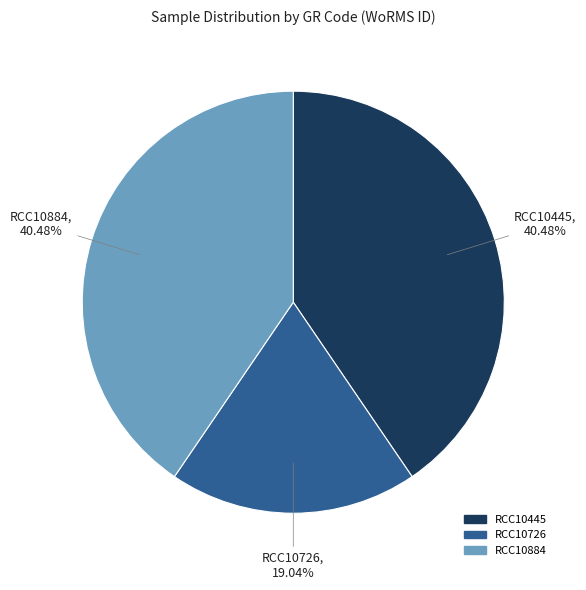

To the nearest percent, what is the difference between the RCC10726 and RCC10884 slice percentages?

21%